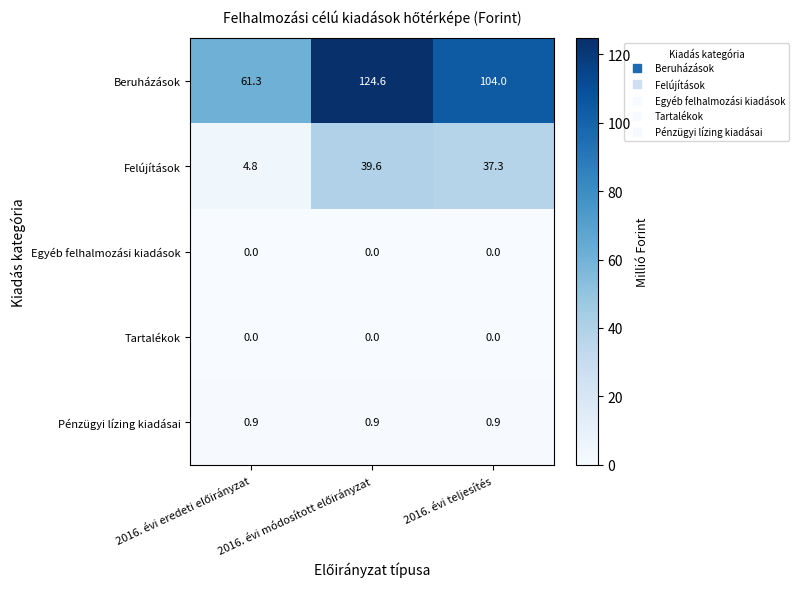

What is the highest value of the Felújítások series?

39.6